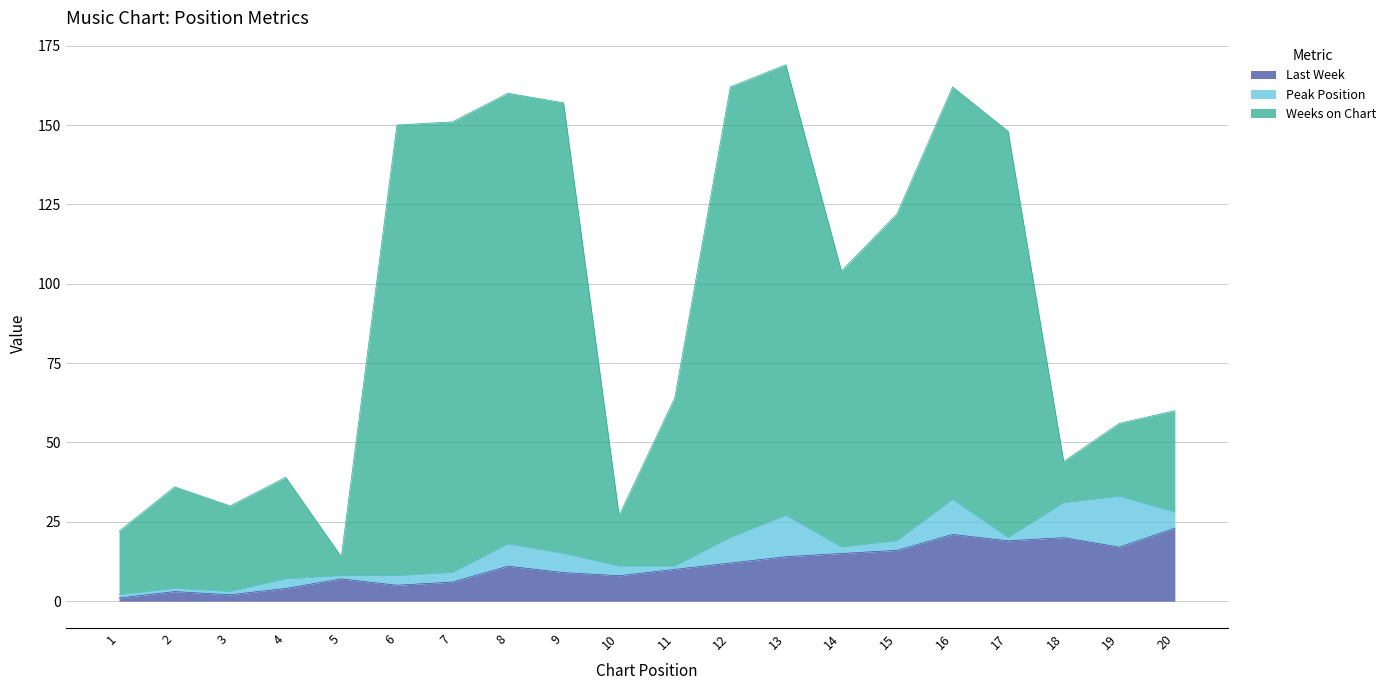

True or false: Weeks on Chart and Last Week intersect in this chart.

False